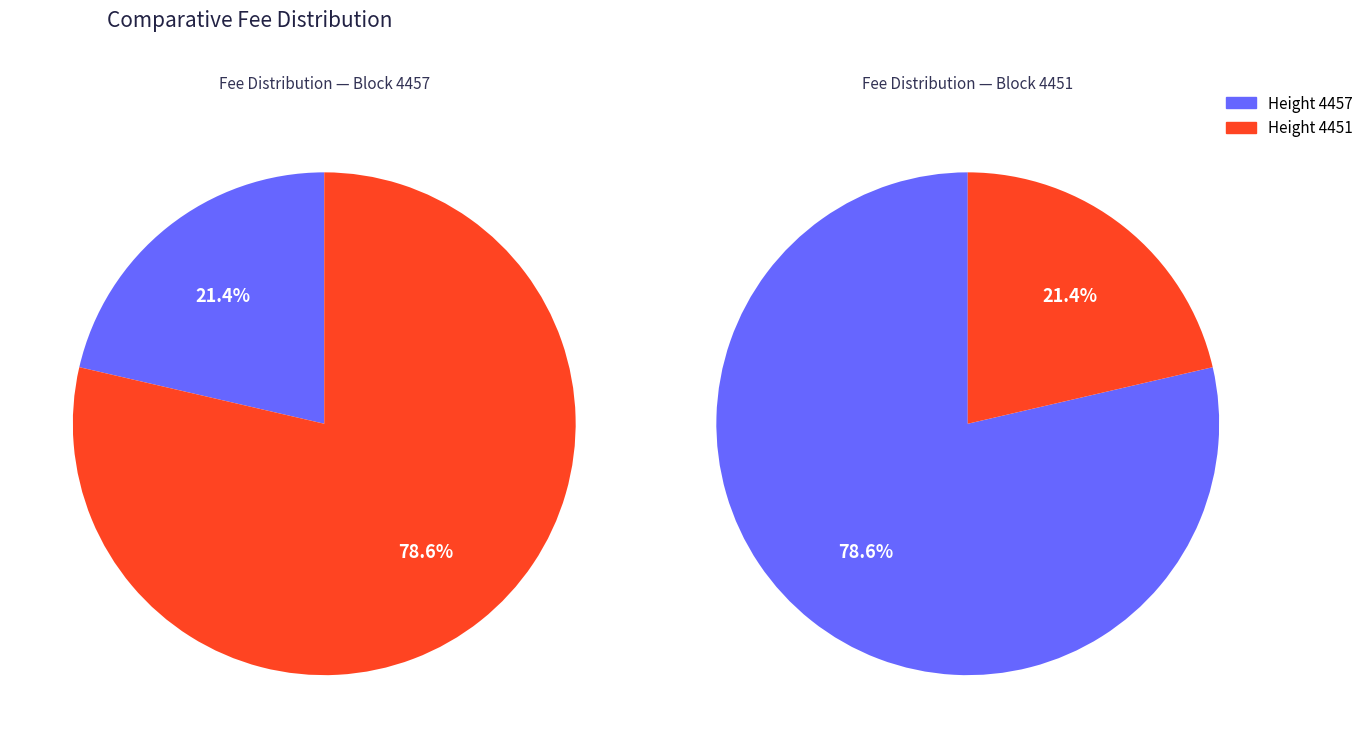

To the nearest percent, what is the difference between the largest and smallest slice percentages?

57%